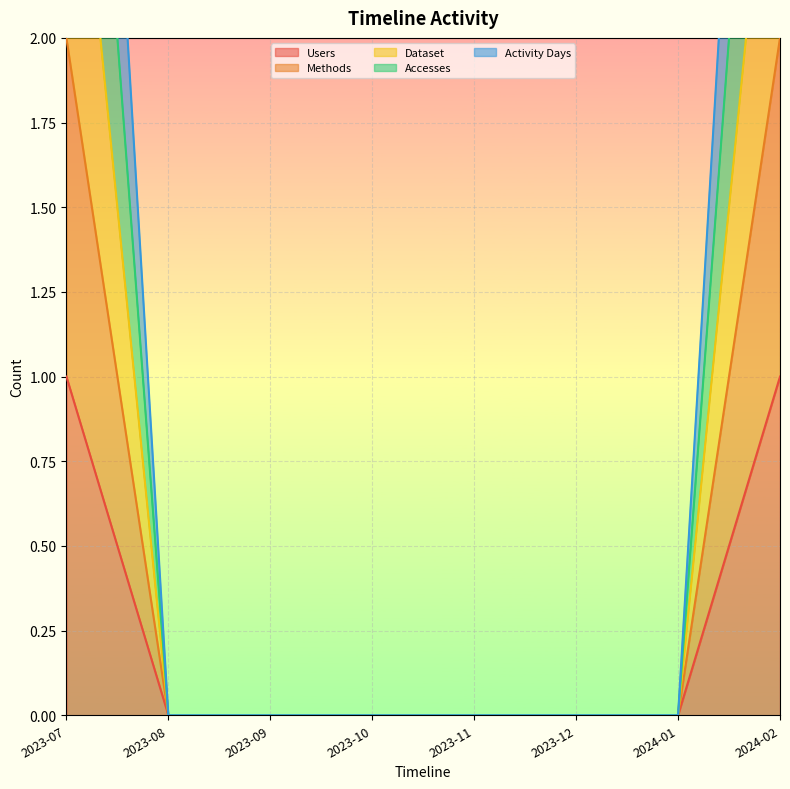

List the series in order of their peak value, lowest first.

Users, Methods, Dataset, Accesses, Activity Days